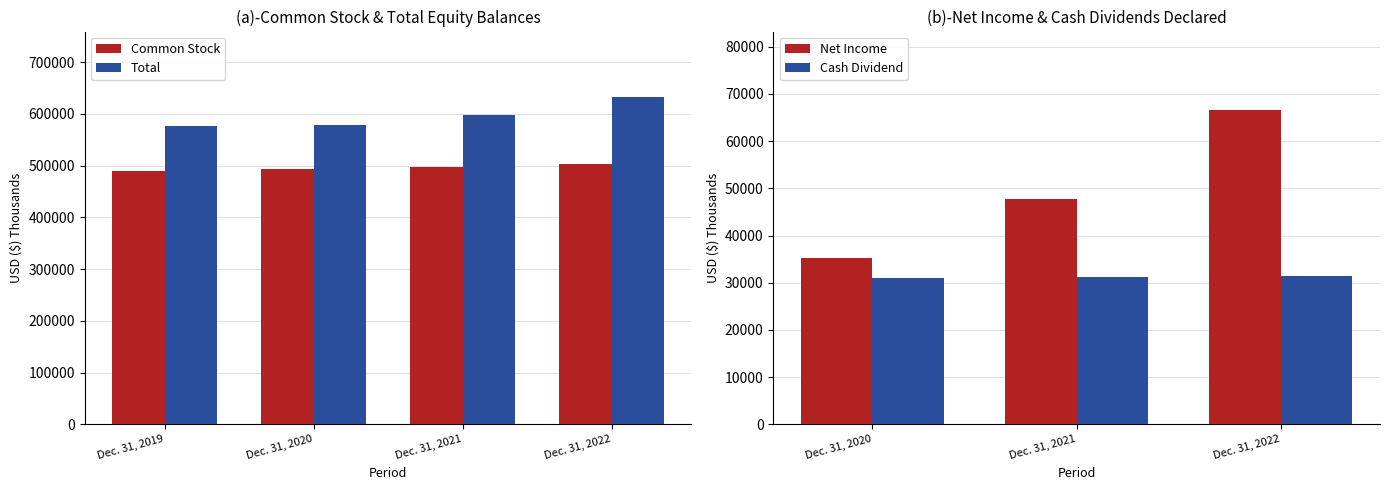

What is the approximate value of Common Stock at Dec. 31, 2020, to the nearest 50?

493700